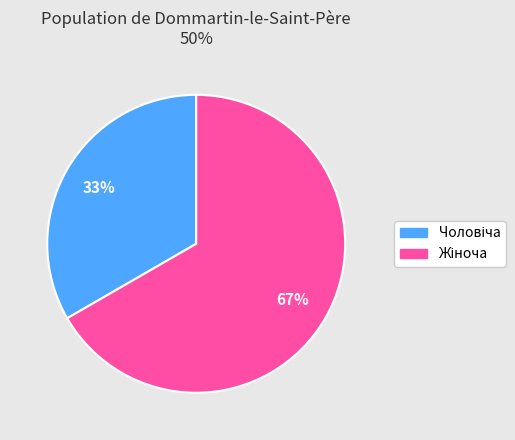

Does any single category account for the majority?

Yes